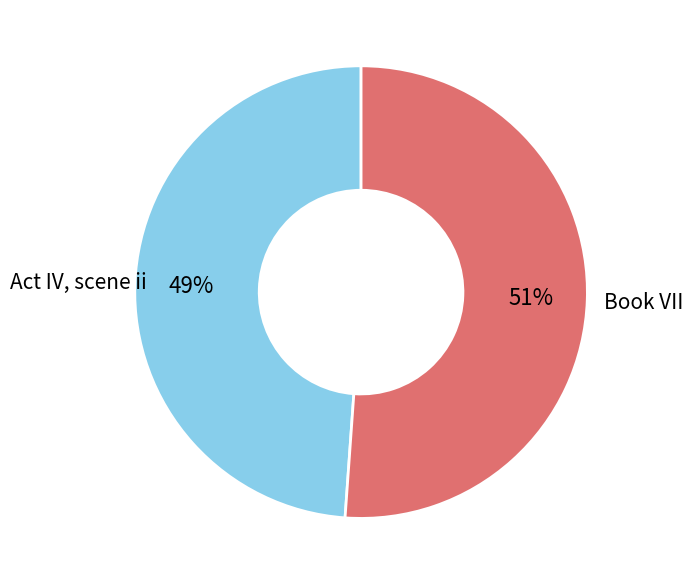

To the nearest percent, what is the difference between the largest and smallest slice percentages?

2%